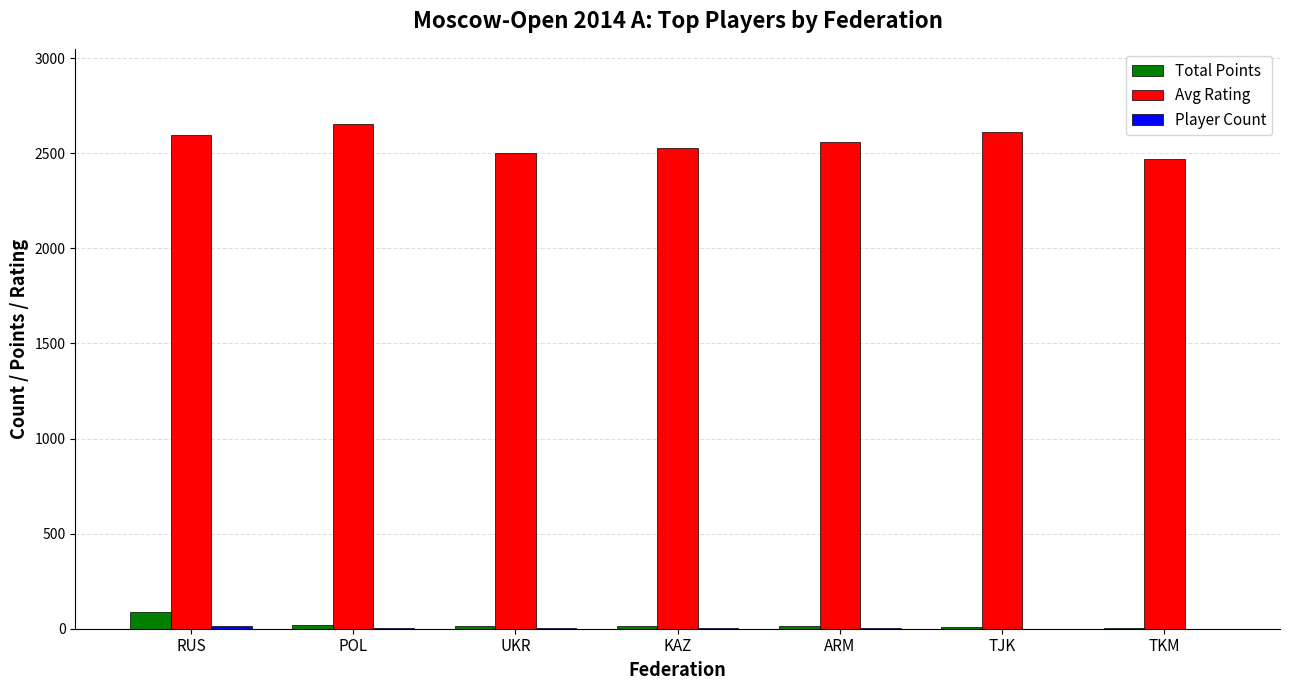

Which series has the largest total across all categories?

Avg Rating